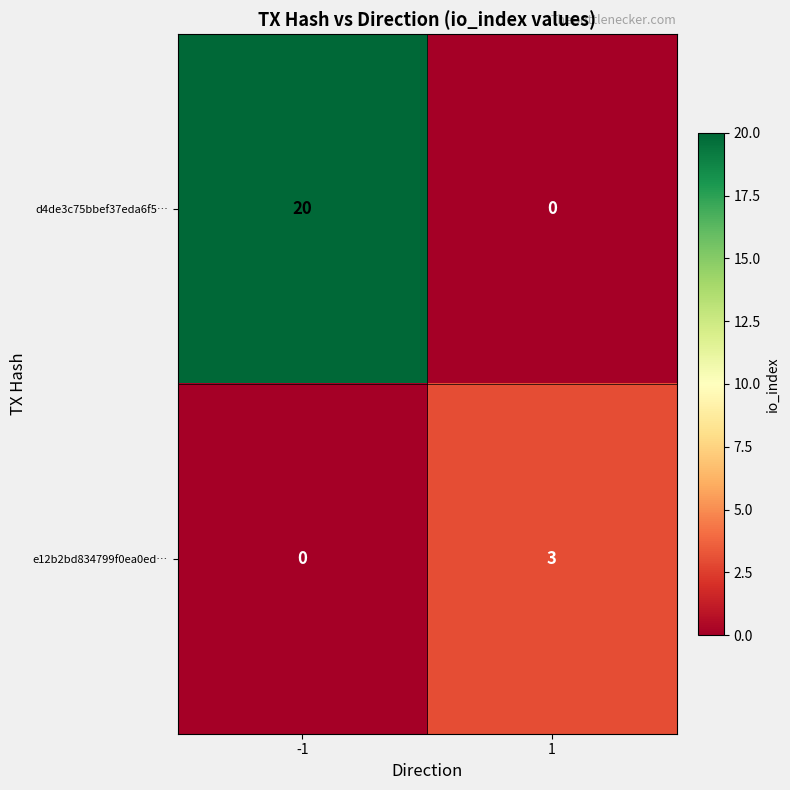

What is the greatest value displayed?

20